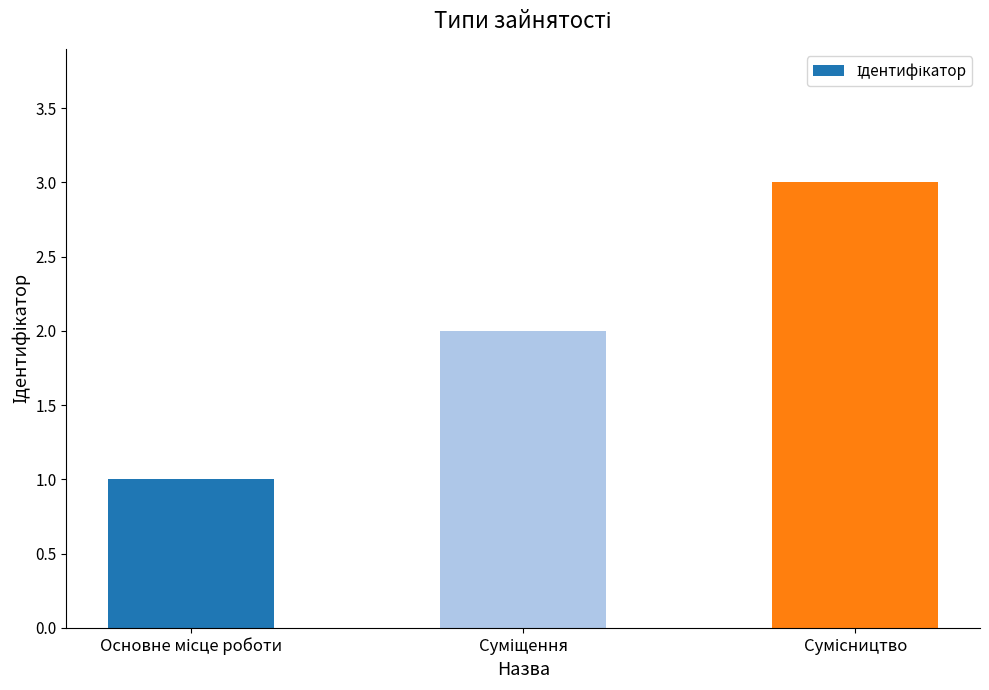

What is the minimum value shown in the chart?

1